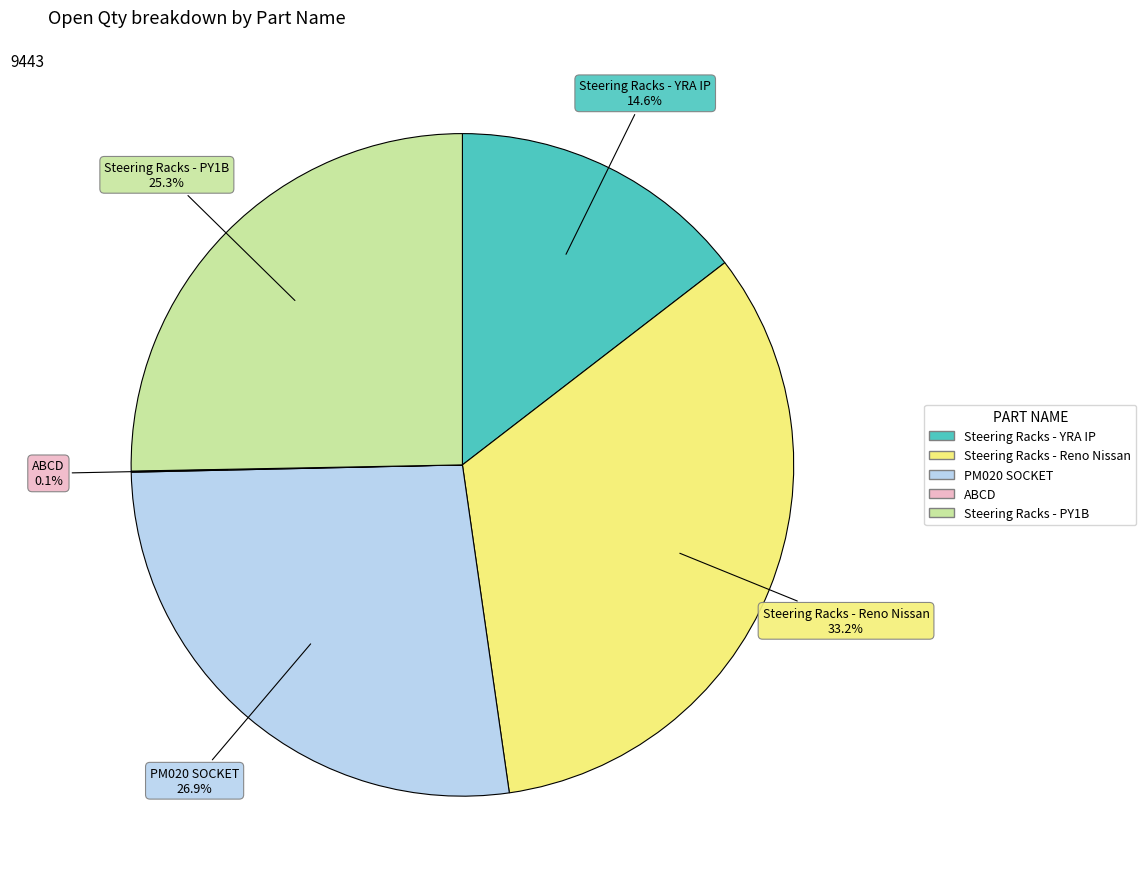

Is there any slice that represents more than half of the pie?

No